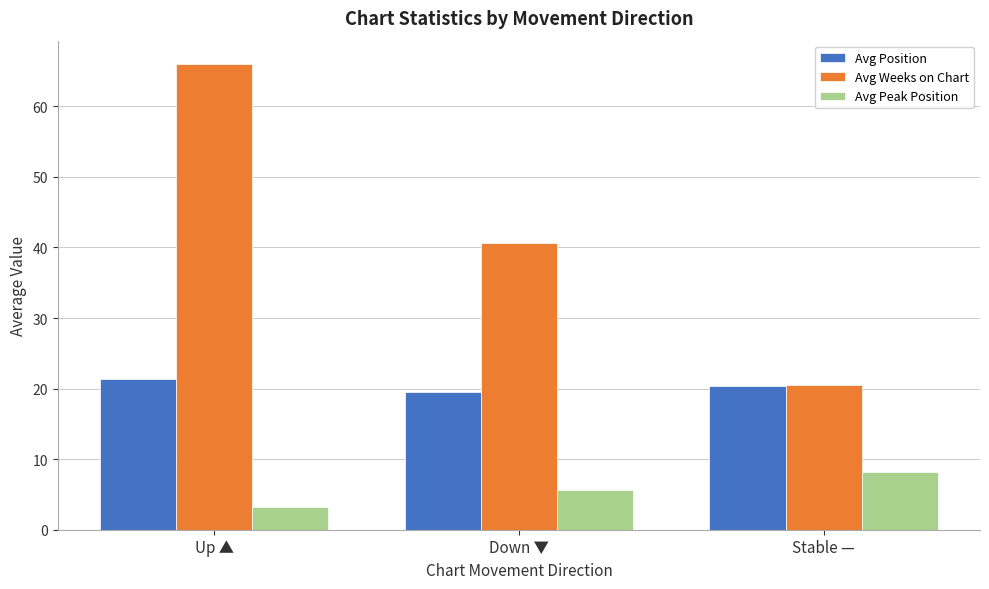

What is the minimum value shown in the chart?

3.2